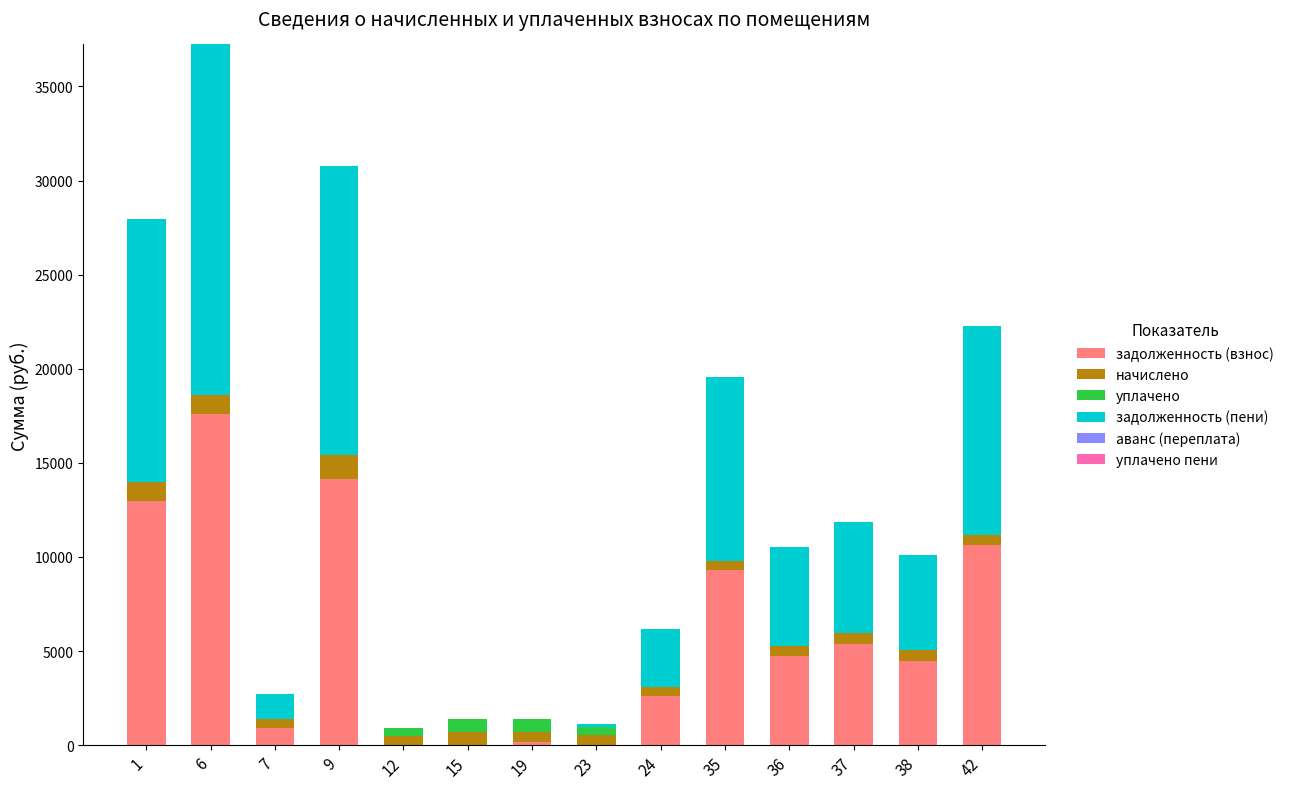

At which category is the sum across all series the highest?

6